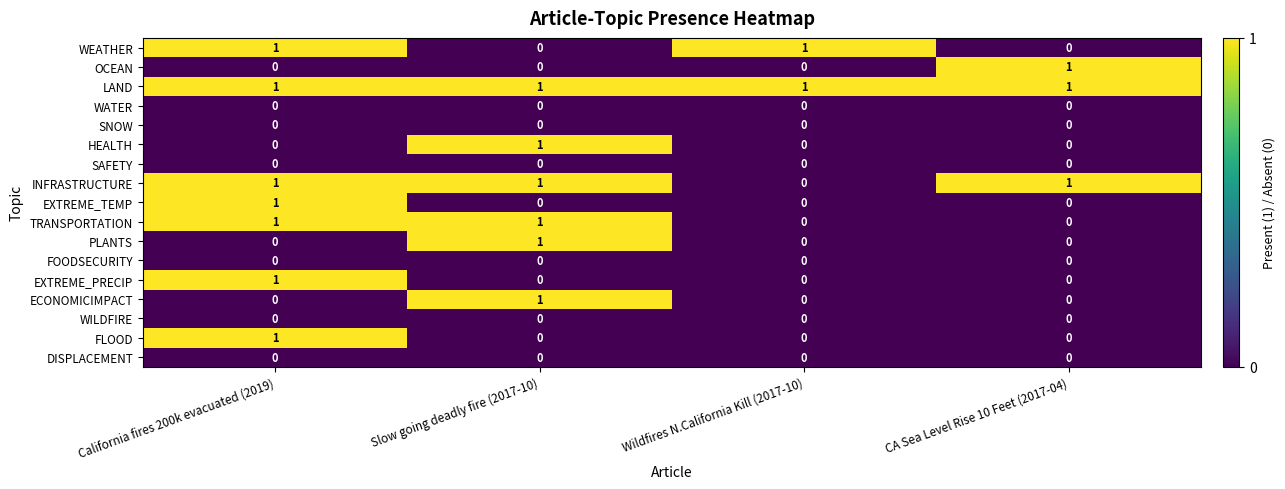

At which label is INFRASTRUCTURE closest to 0?

Wildfires N.California Kill (2017-10)